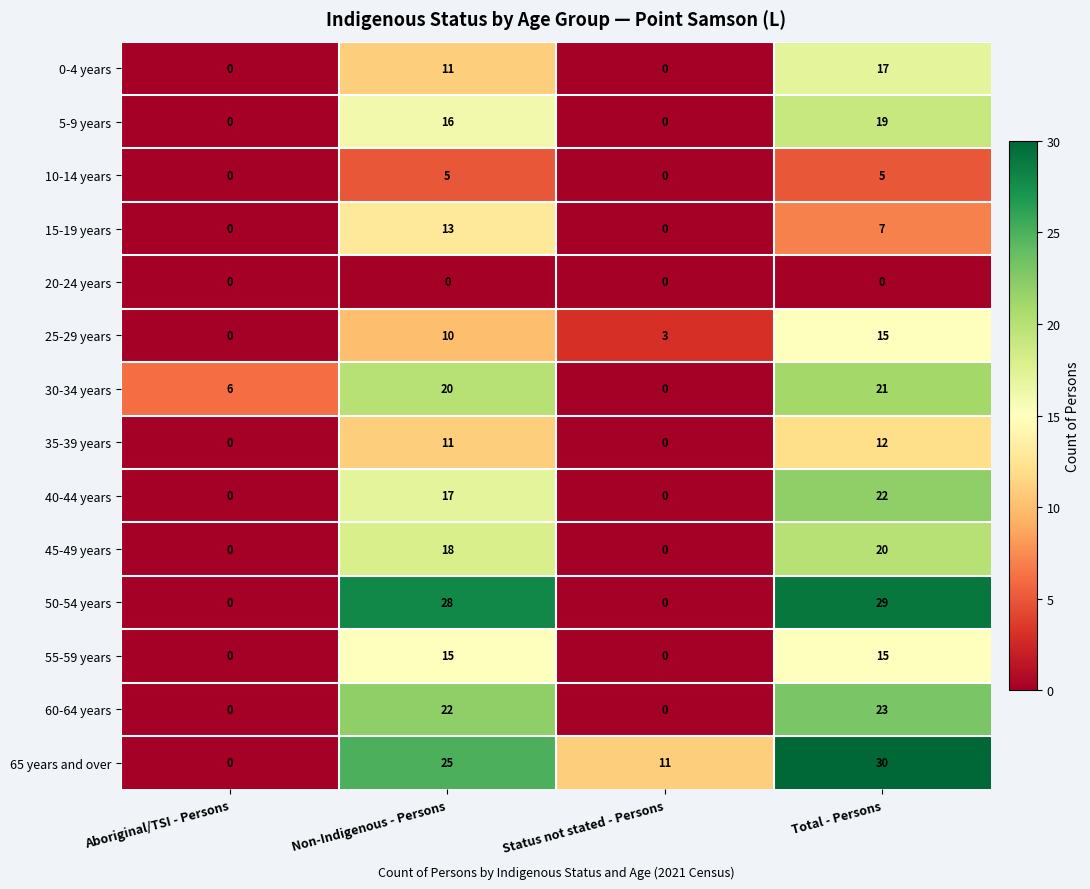

Which series has the largest total across all categories?

65 years and over